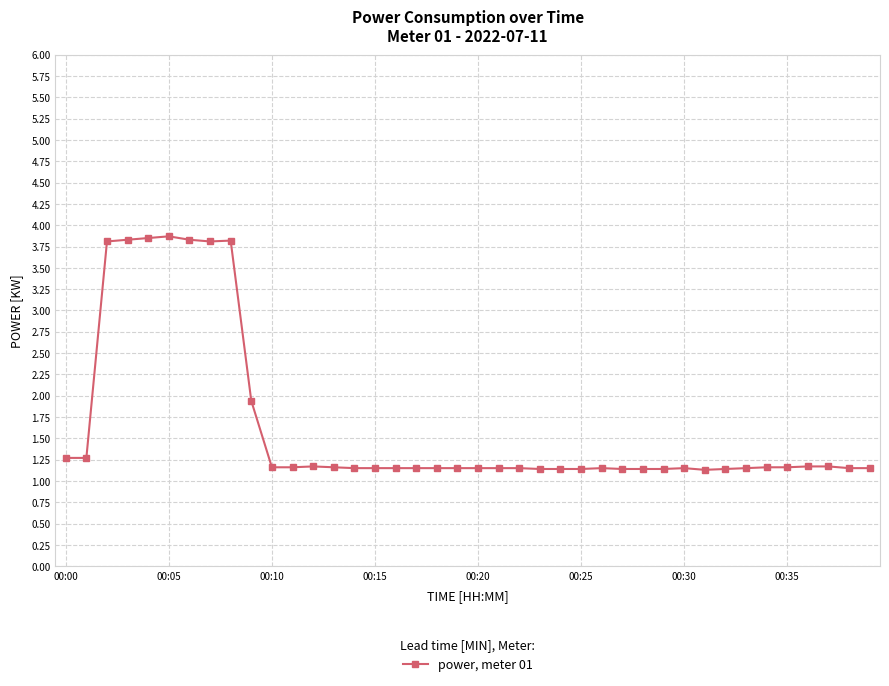

True or false: there are more than 0 points higher than both neighbors.

True